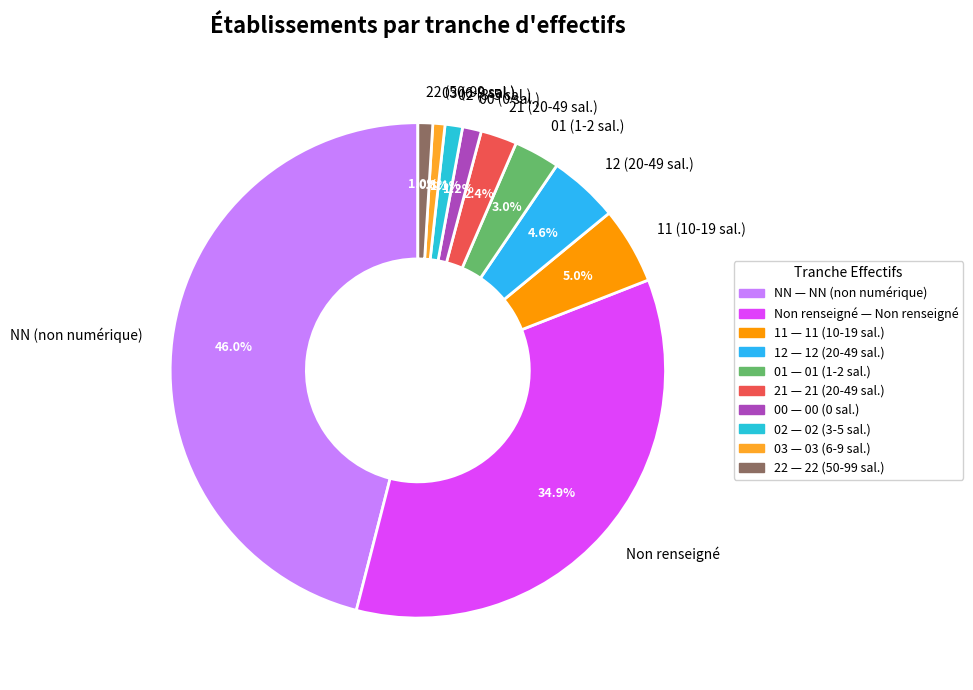

Which category has the biggest portion of the pie?

NN (non numérique)